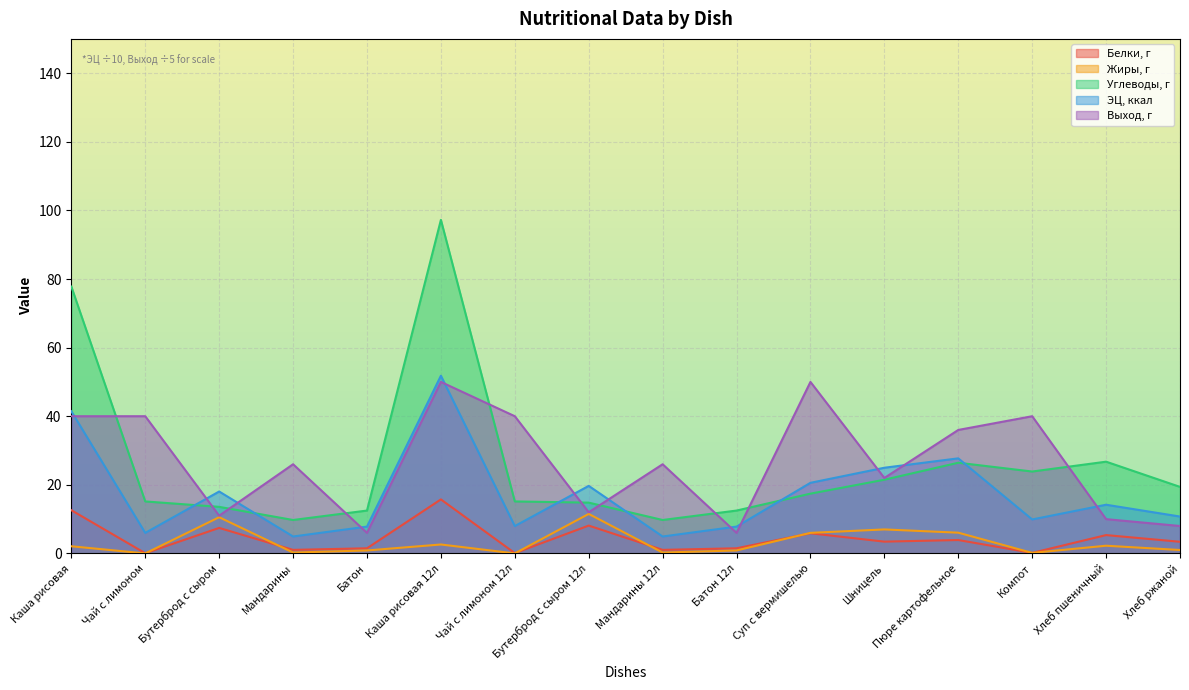

True or false: Выход, г has more than 2 points higher than both neighbors.

True